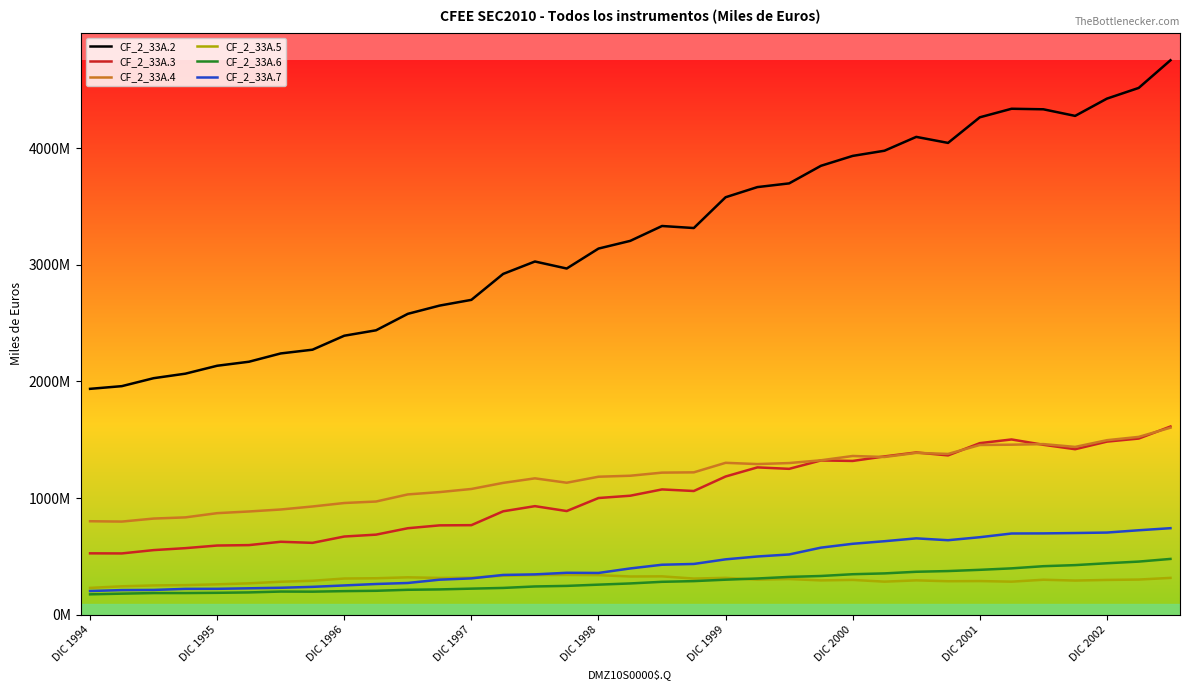

Does the chart have visible grid lines?

No